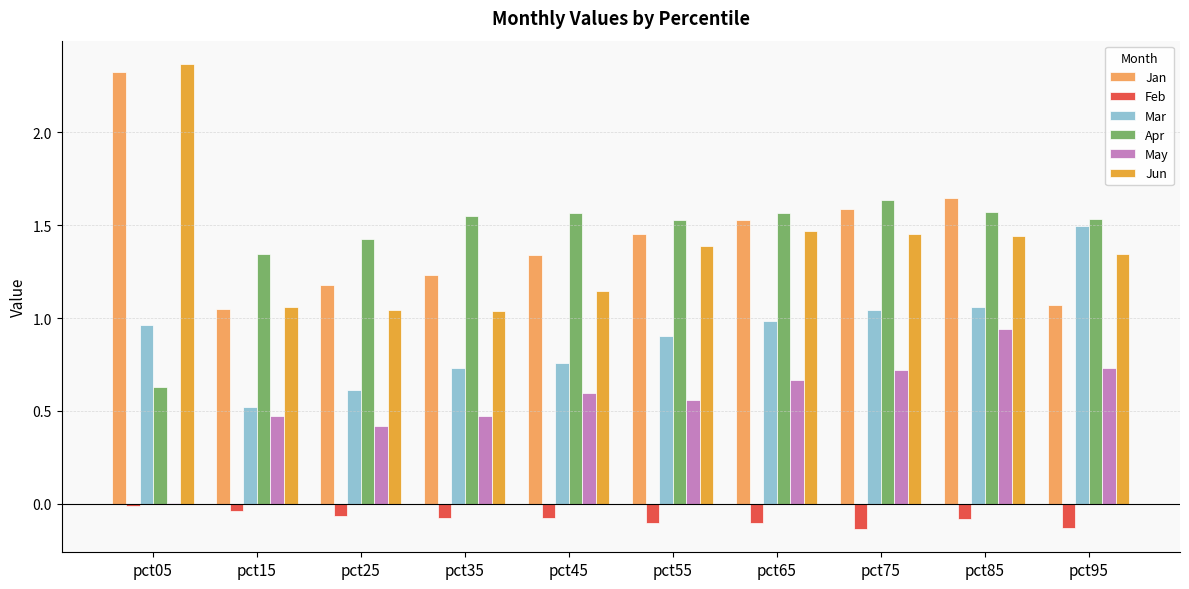

Which category has the highest value across all series?

pct05